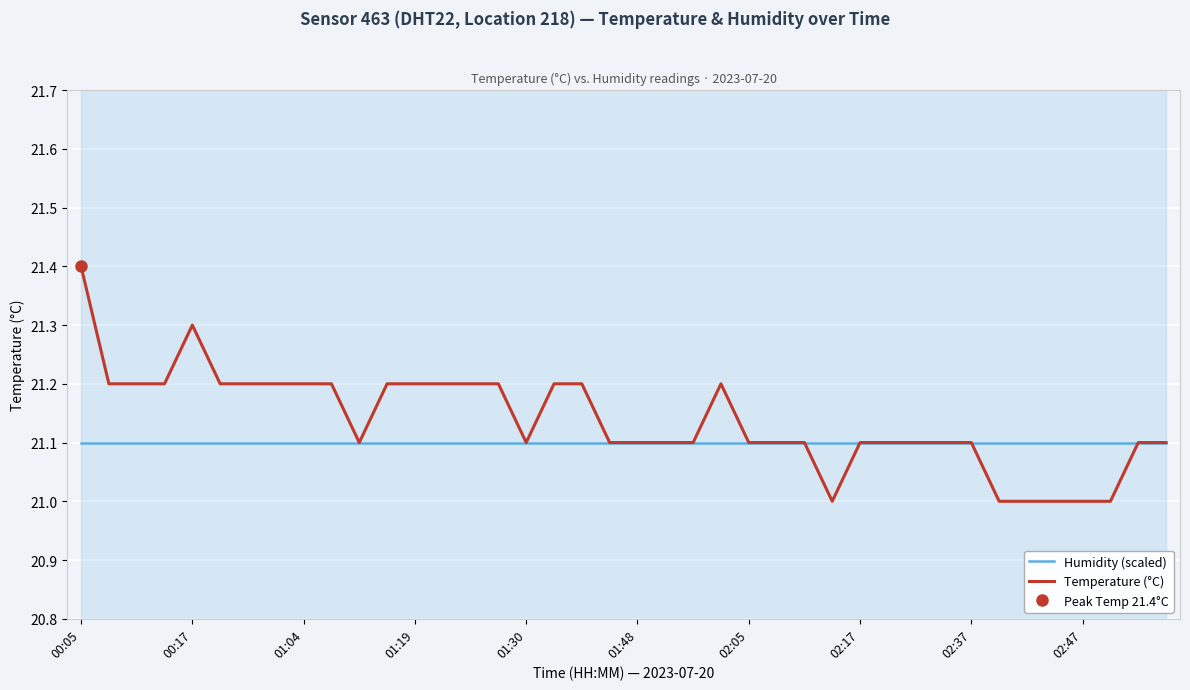

What is the minimum value for Temperature (°C)?

21.0